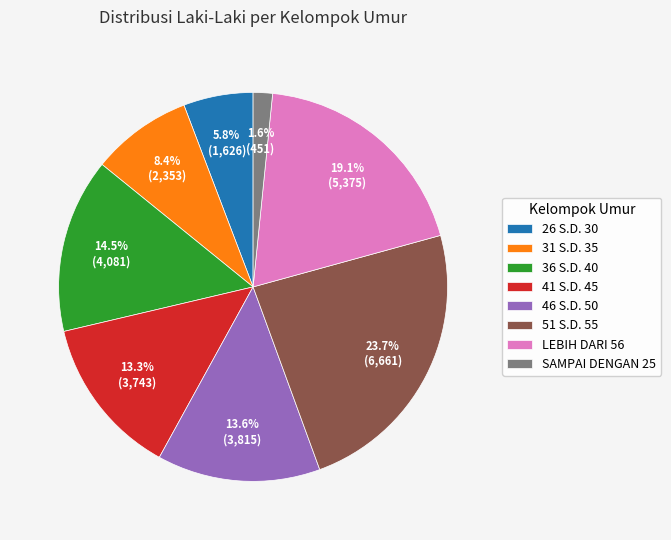

Count the number of slices in the pie.

8